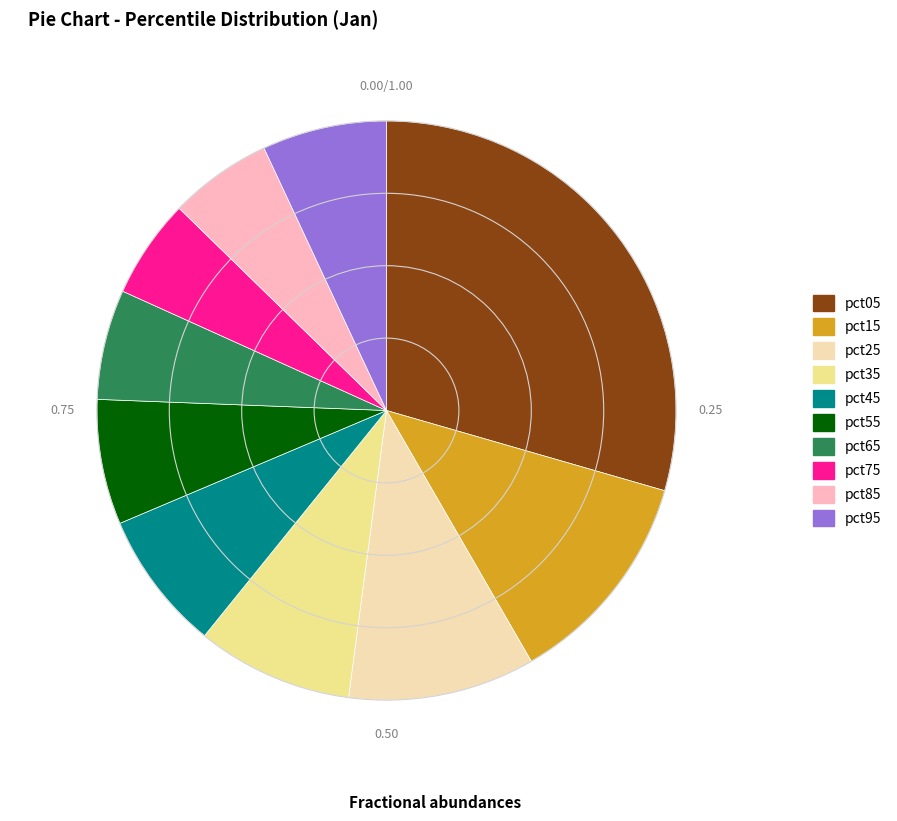

Does pct45 represent more than half of the total?

No